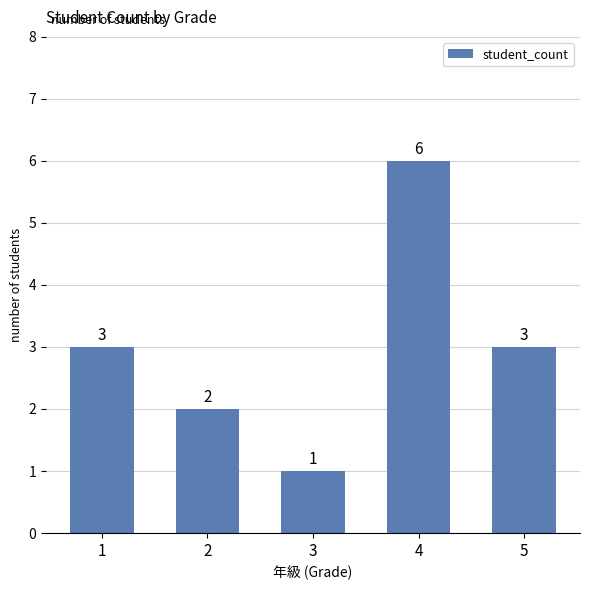

Are the bars horizontal?

No